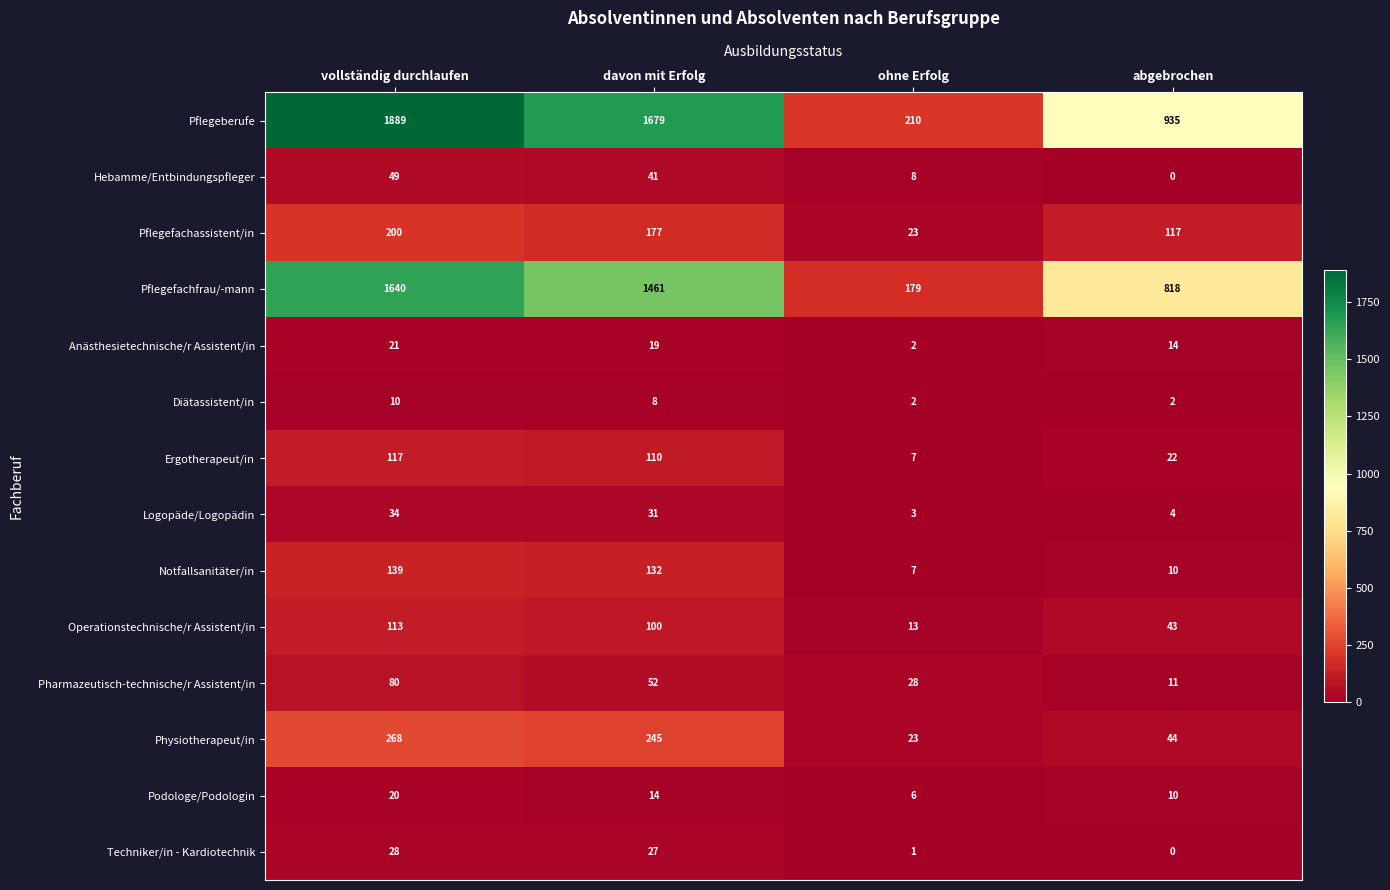

What is the difference between the second highest and second lowest values in the Ergotherapeut/in series?

88